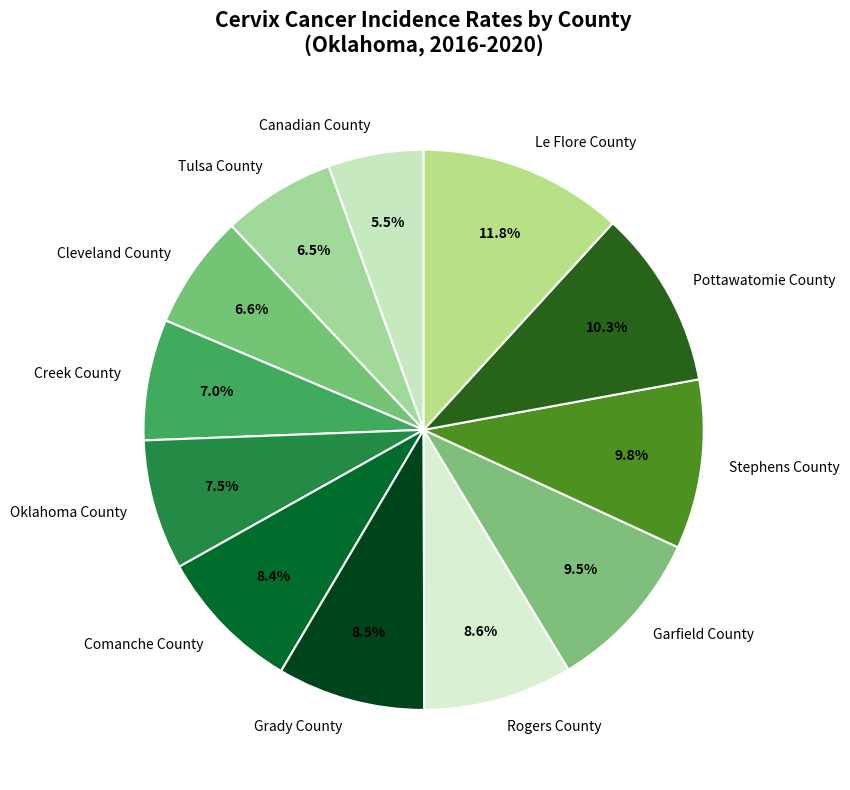

How many slices are in this pie chart?

12